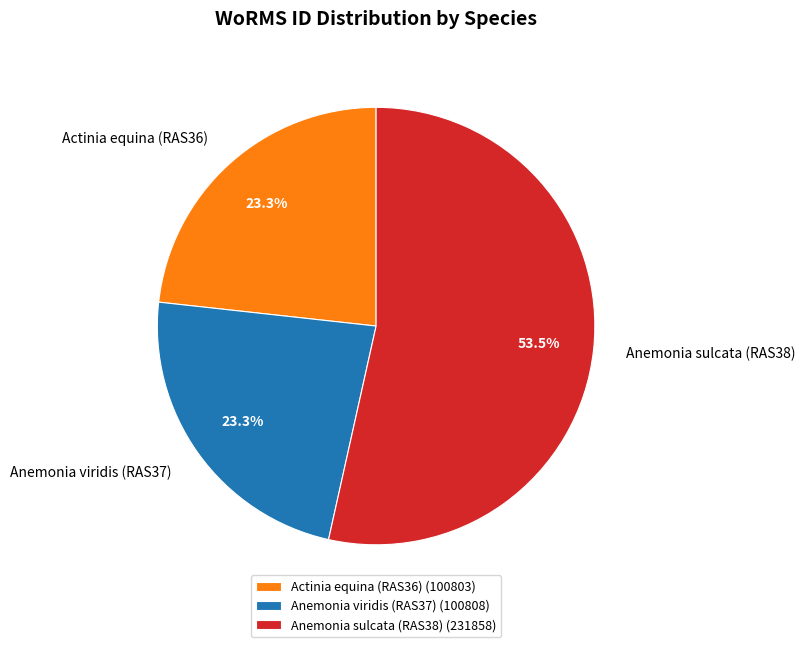

Does Anemonia viridis (RAS37) account for over 50% of the chart?

No